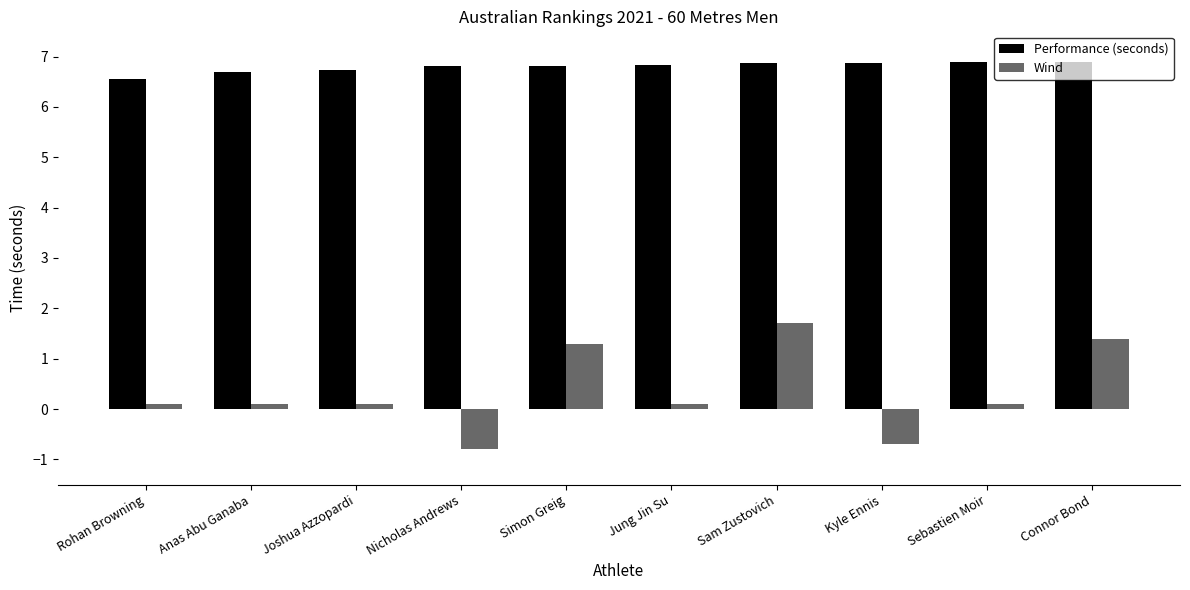

What is the difference between the Performance (seconds) values at Anas Abu Ganaba and Connor Bond?

0.2